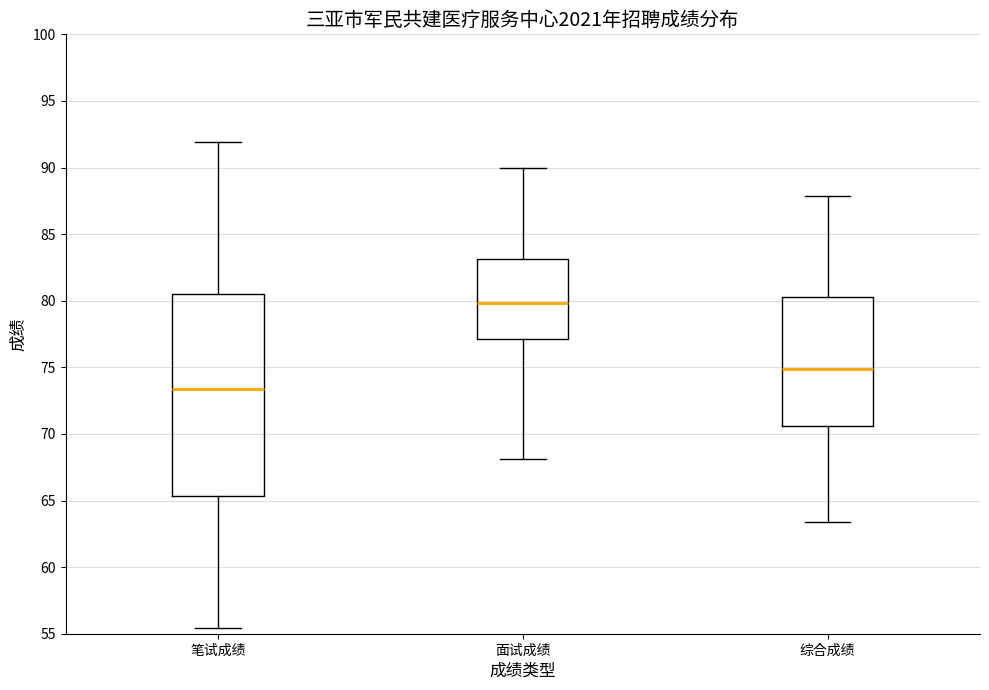

Which box's median line is the highest?

面试成绩